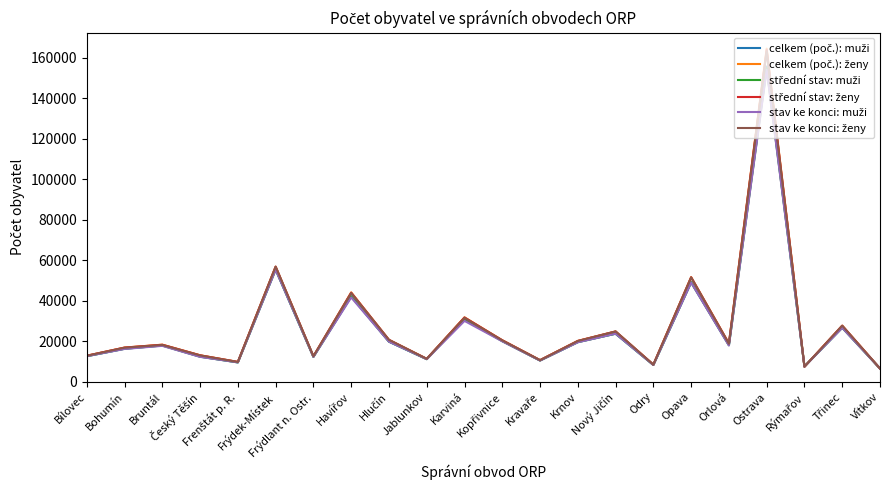

What is the smallest value displayed?

6614